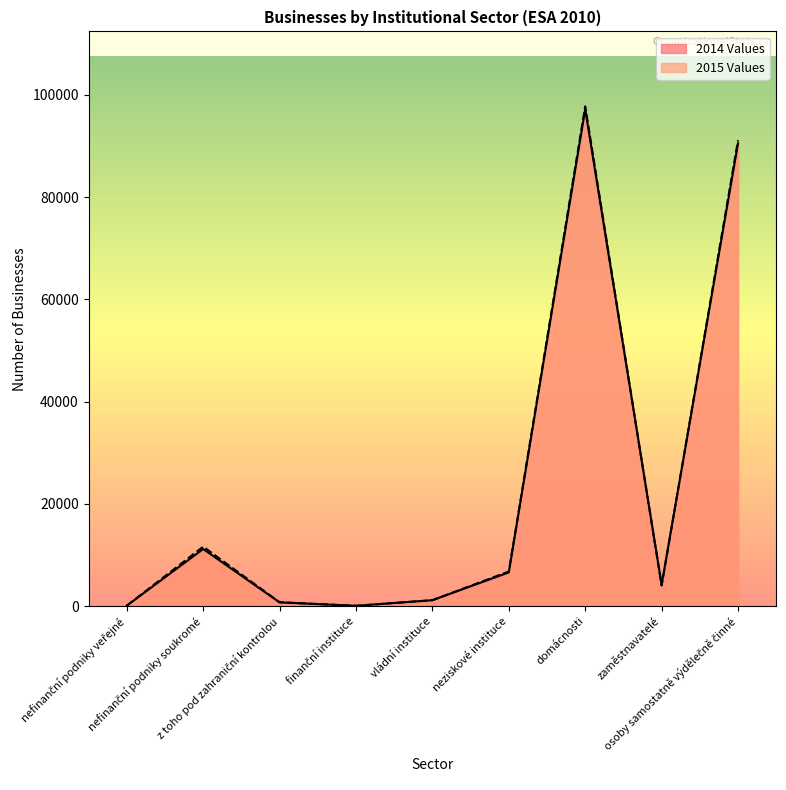

What is the maximum value shown in the chart?

97764